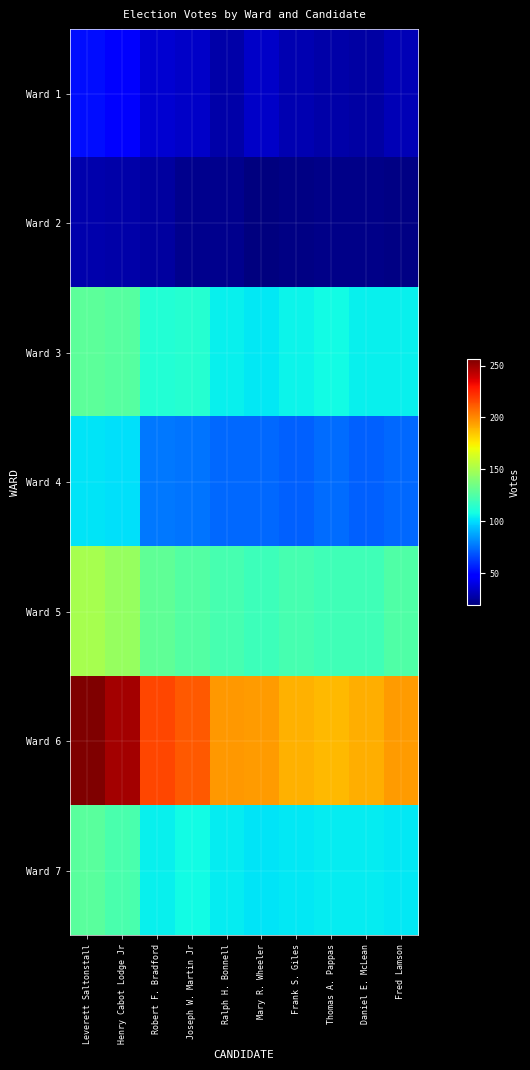

At Joseph W. Martin Jr, list the series in order from smallest to largest.

Ward 2, Ward 1, Ward 4, Ward 7, Ward 3, Ward 5, Ward 6